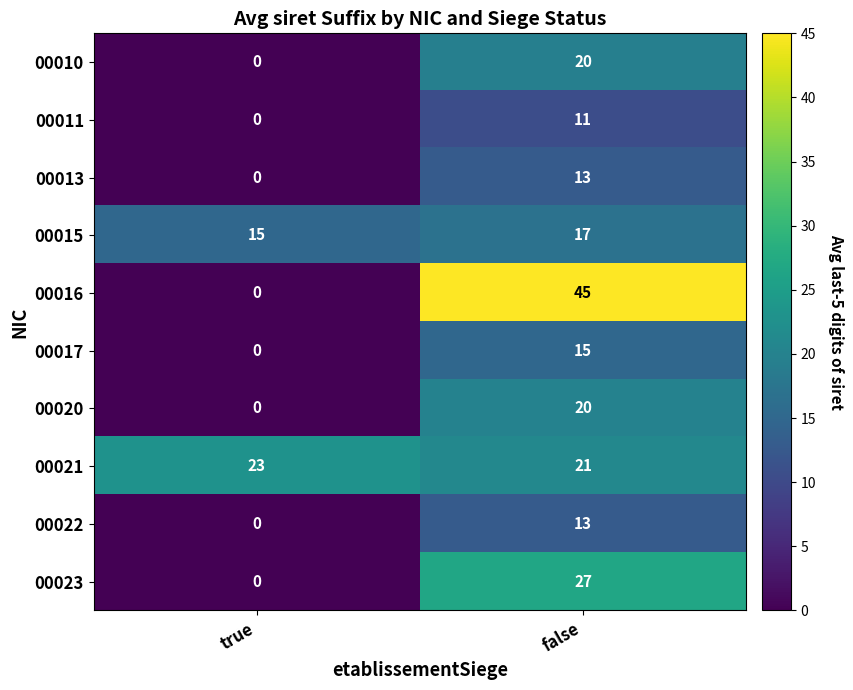

What is the sum of the 00020 values at true and false?

20